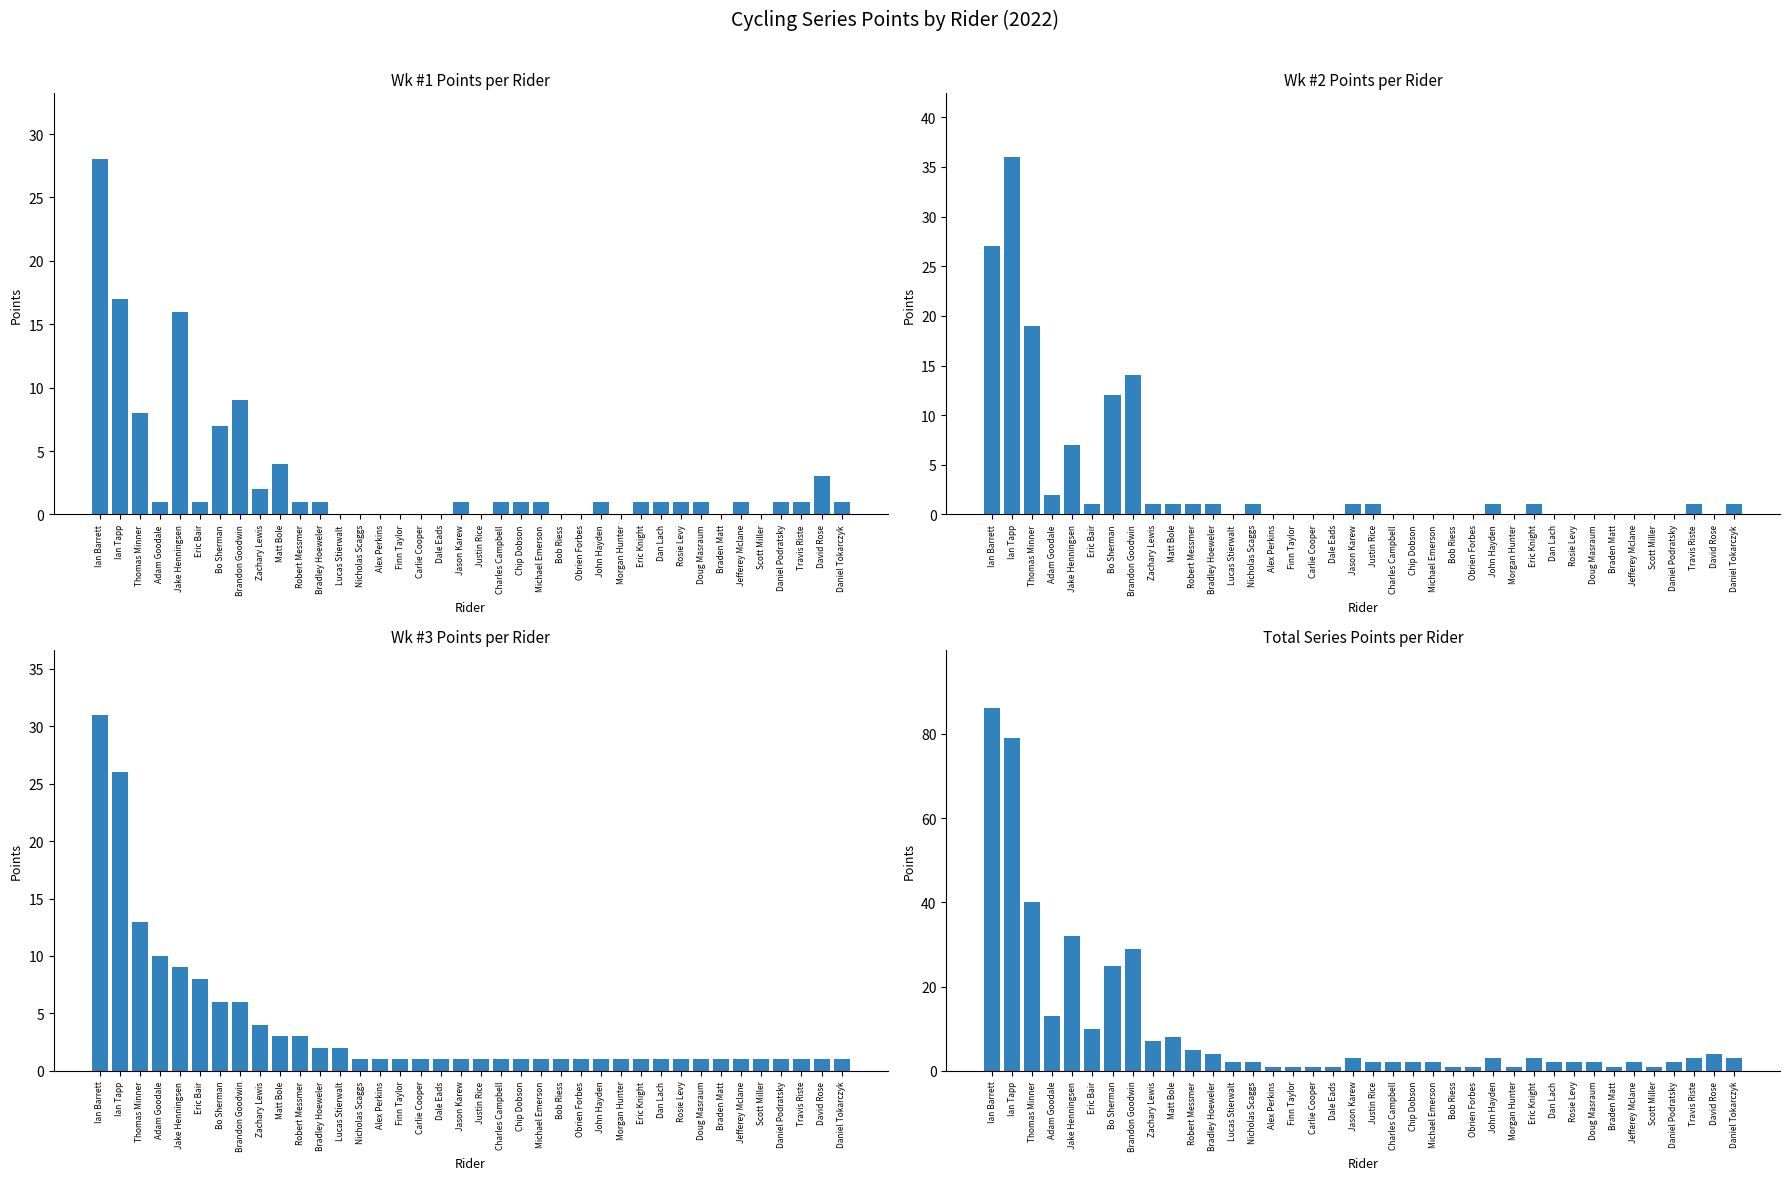

Which series has the largest range (max minus min)?

Series Points